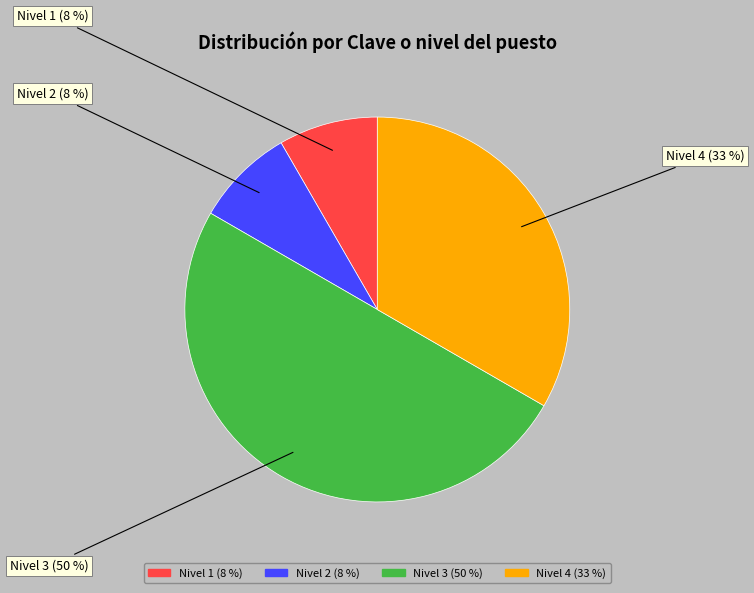

Count the number of slices in the pie.

4